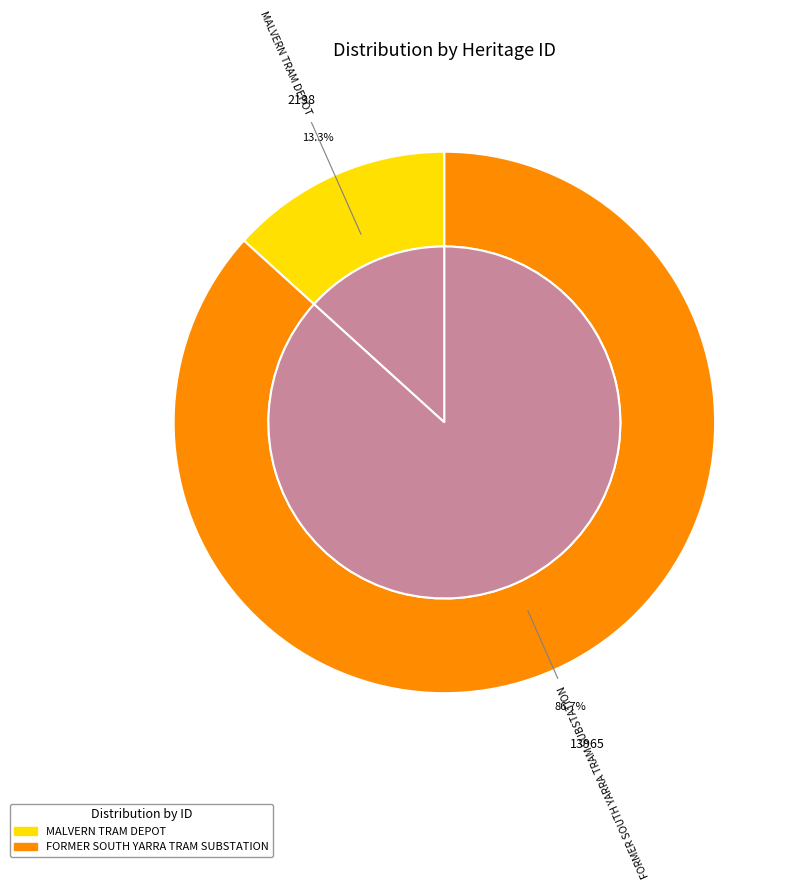

What percentage is the FORMER SOUTH YARRA TRAM SUBSTATION slice, to the nearest percent?

87%